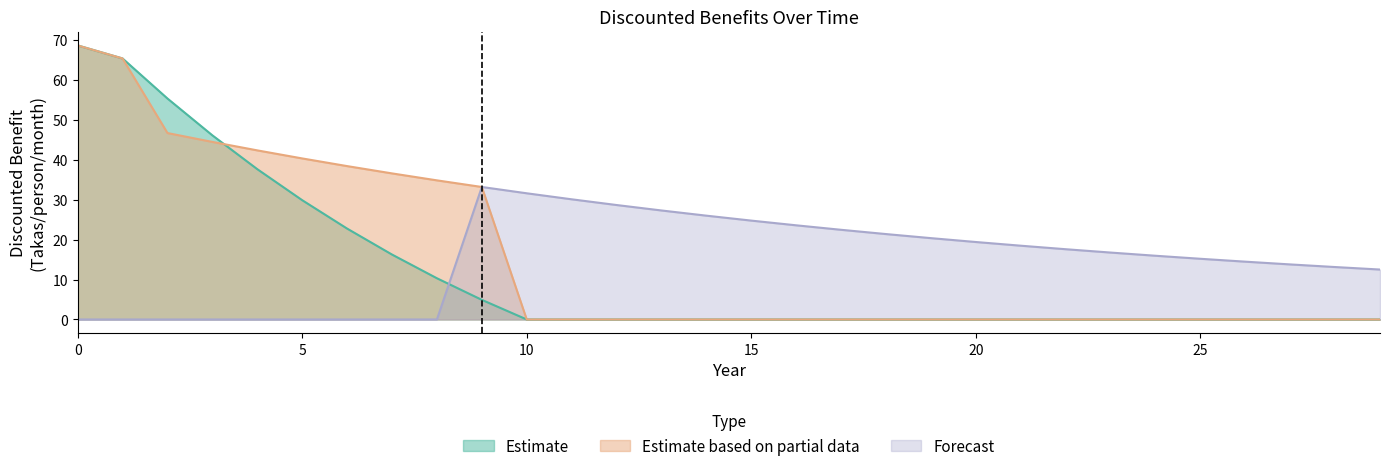

True or false: Estimate has a value of 44.3 at 25.

False